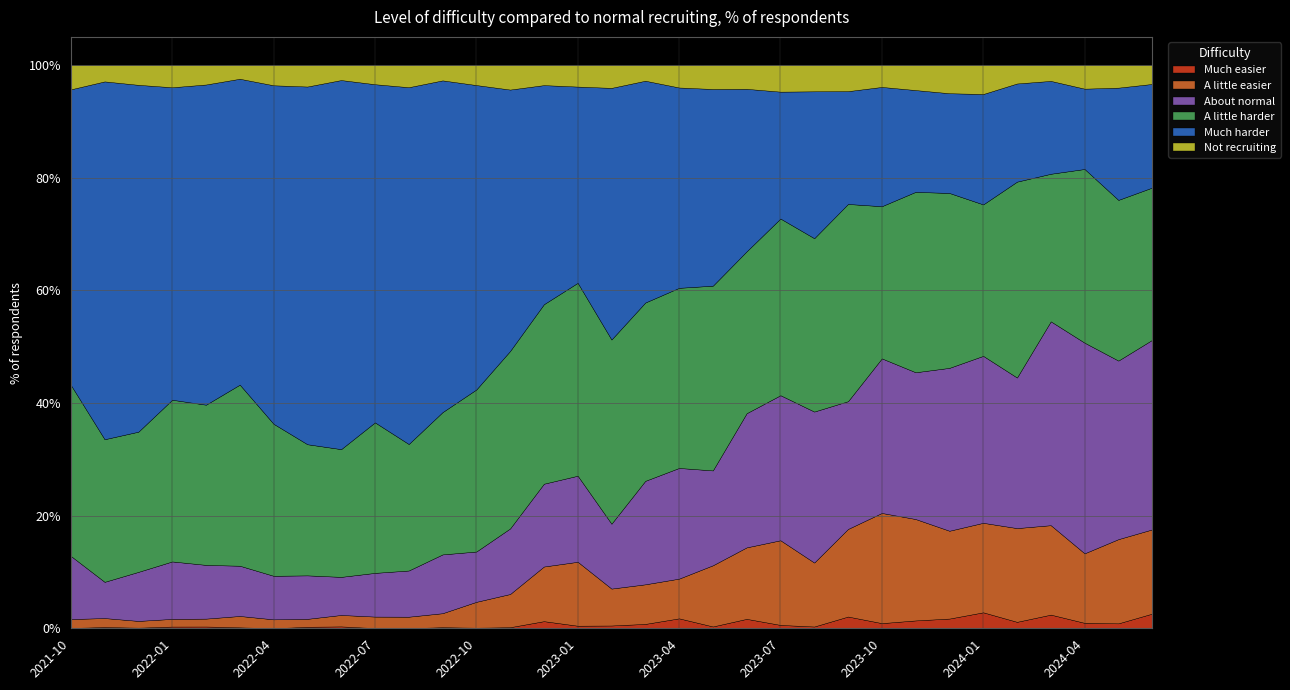

What is the minimum value for Not recruiting?

2.4